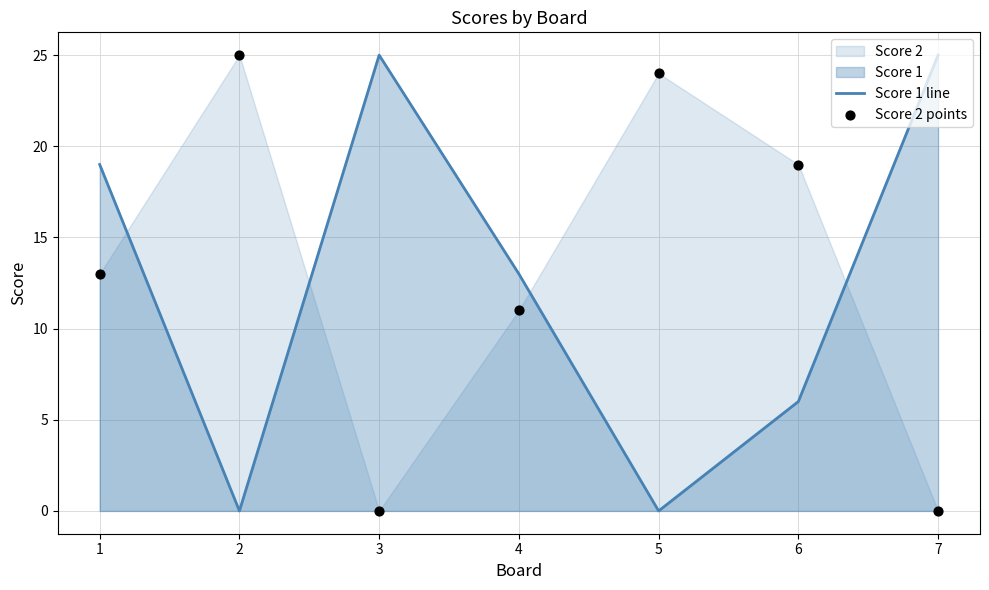

Which series has the largest total across all categories?

Score 2 points